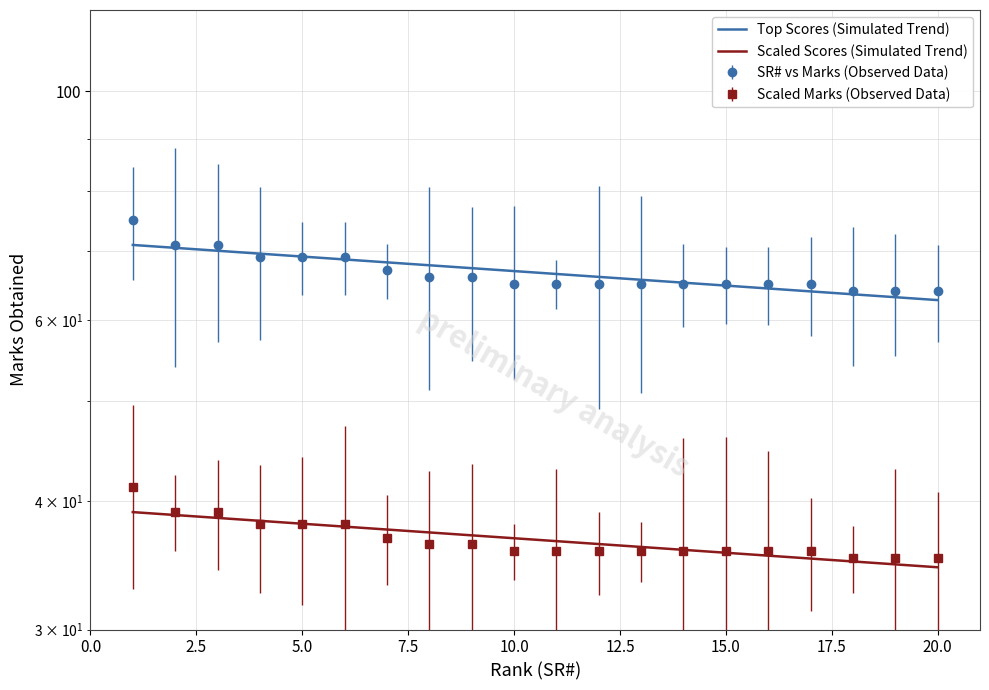

What is the change in value from 16 to 19?

-1